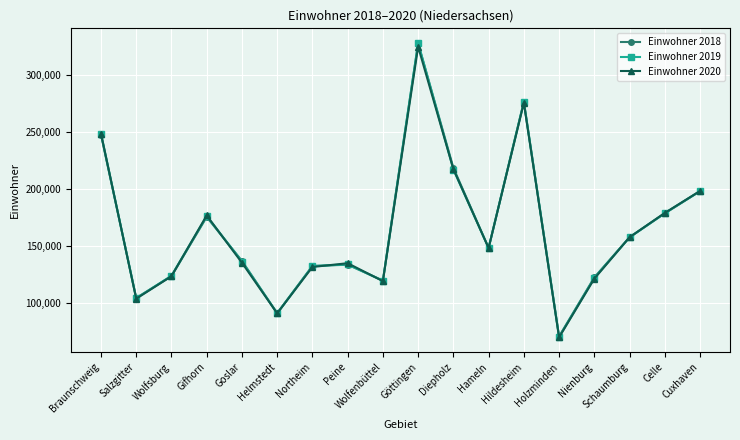

What is the greatest value displayed?

327710